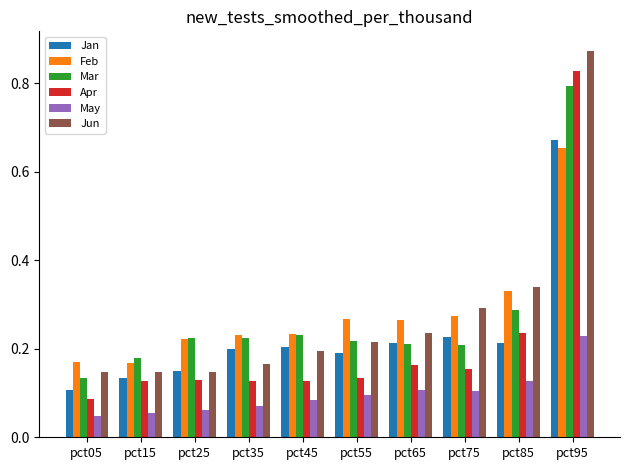

How many series are shown in this chart?

6